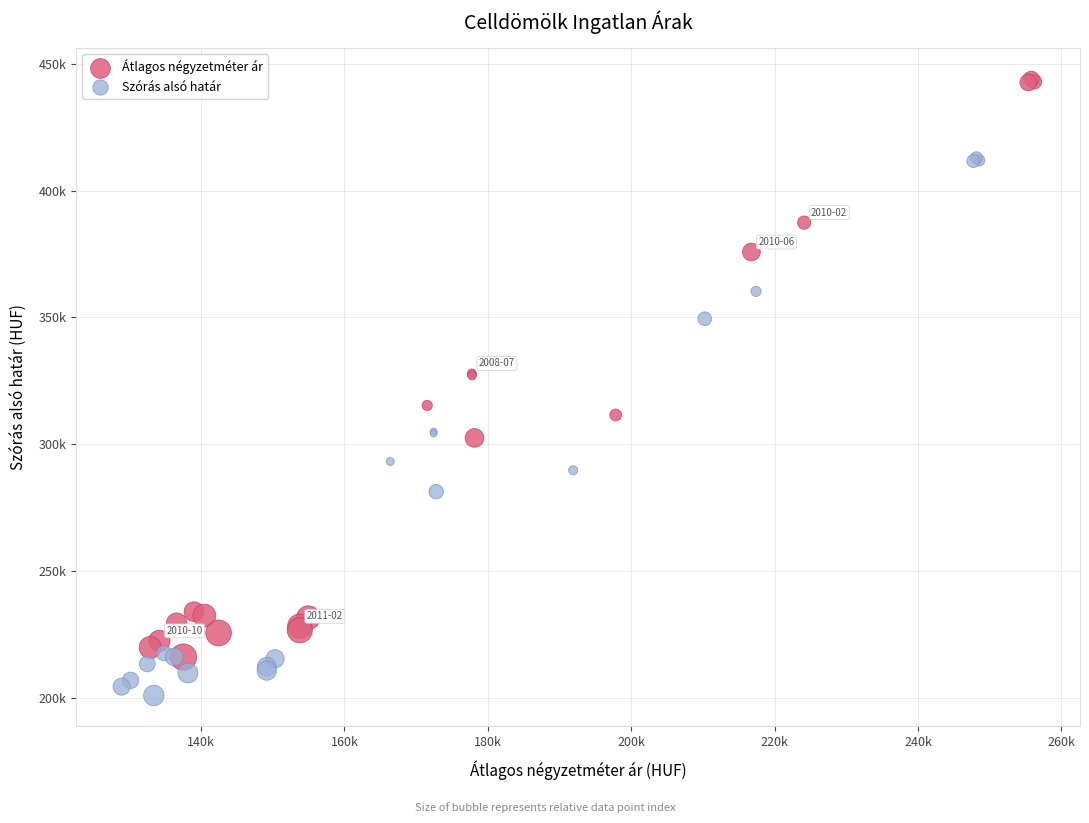

Which series has the widest spread of Y values?

Átlagos négyzetméter ár